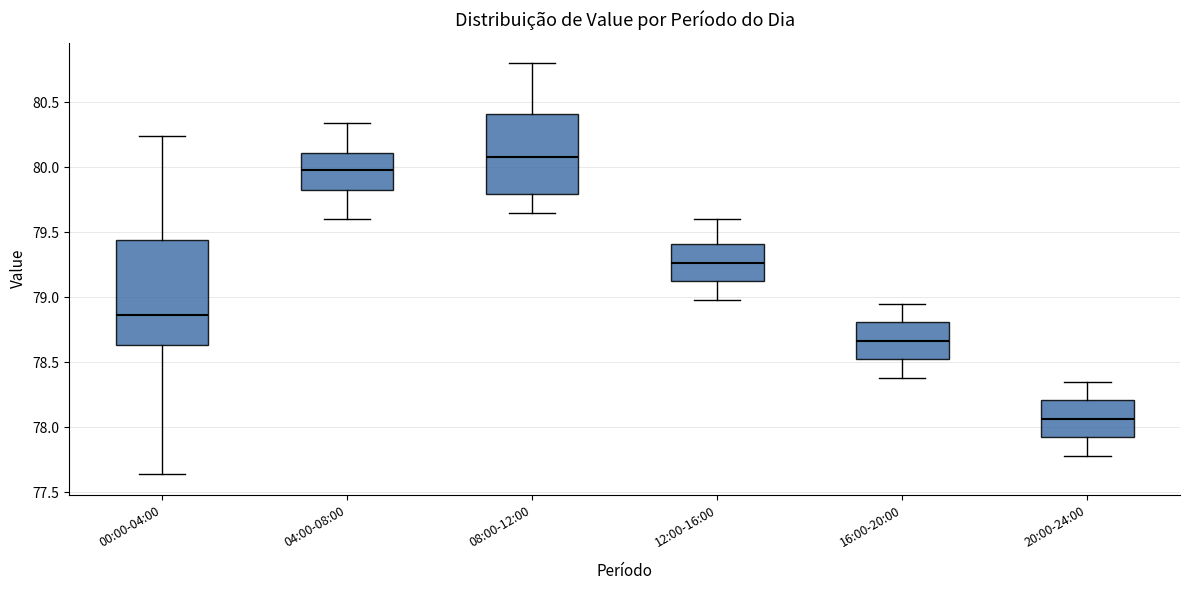

Comparing the boxes themselves (not the whiskers), which one is the tallest?

00:00-04:00